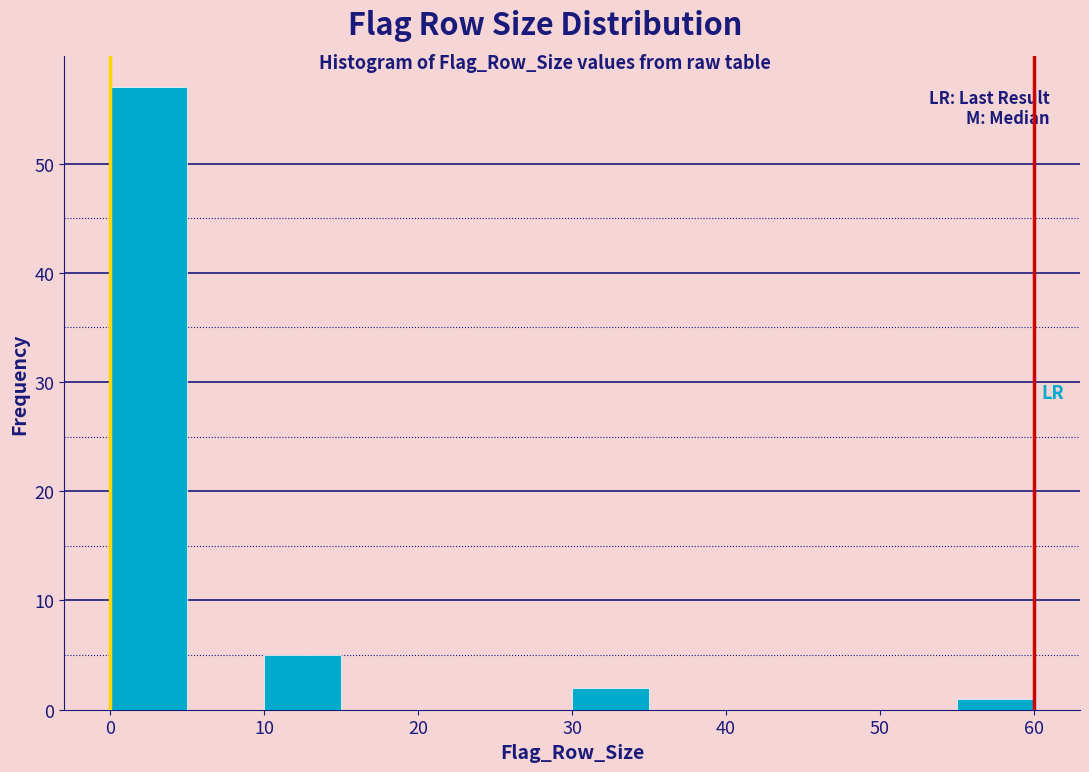

Which range on the x-axis has the tallest bar?

0 to 5